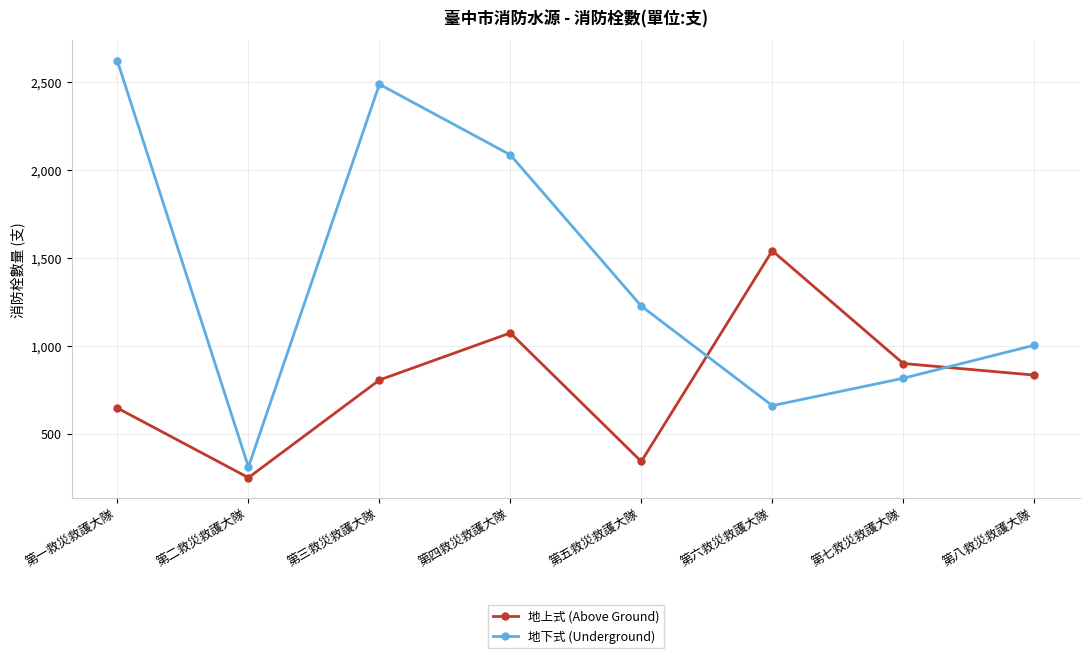

True or false: 地上式 (Above Ground) has a value of 546 at 第五救災救護大隊.

False